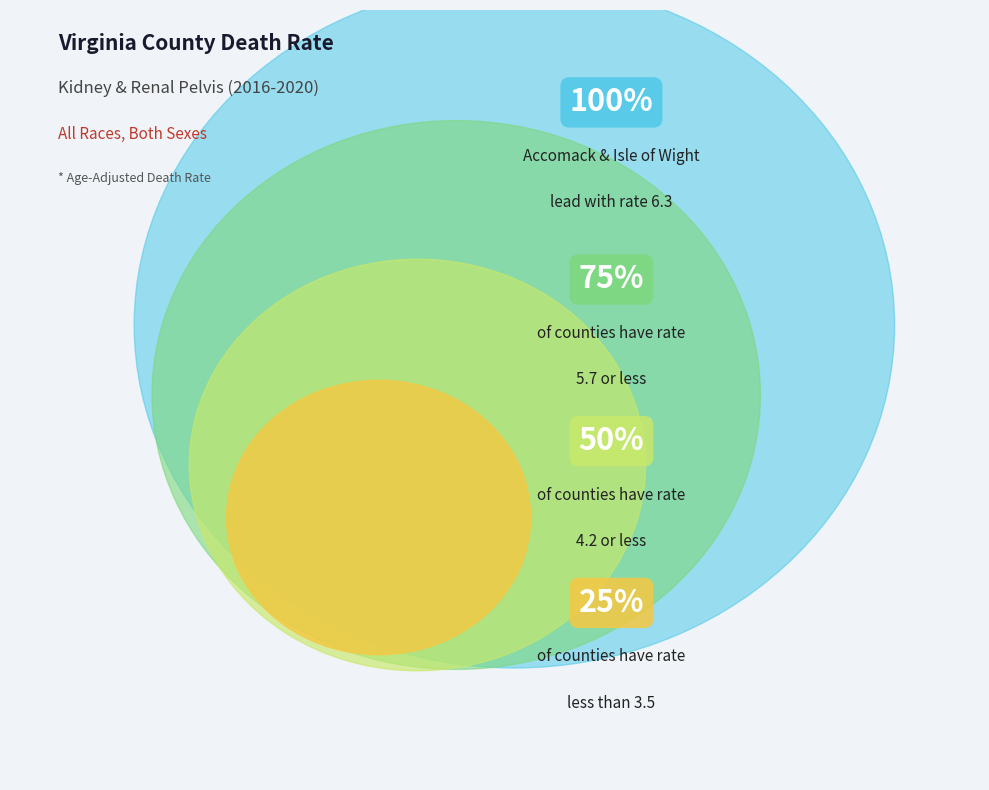

True or false: Montgomery County accounts for 1% of the total.

False